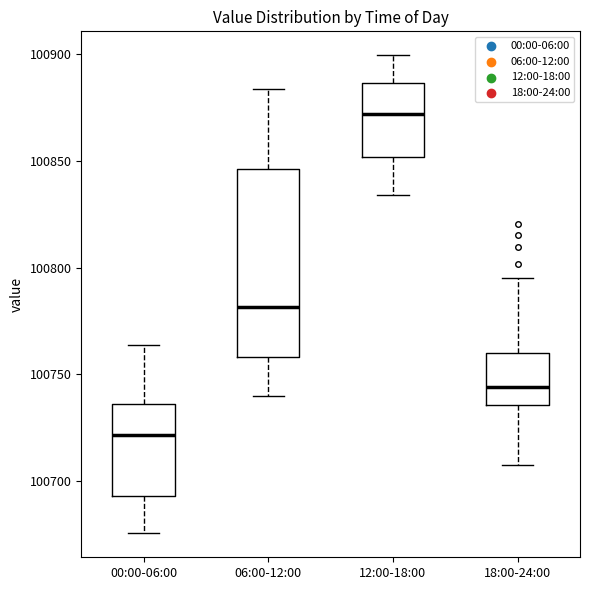

Which box's median line is the lowest?

00:00-06:00